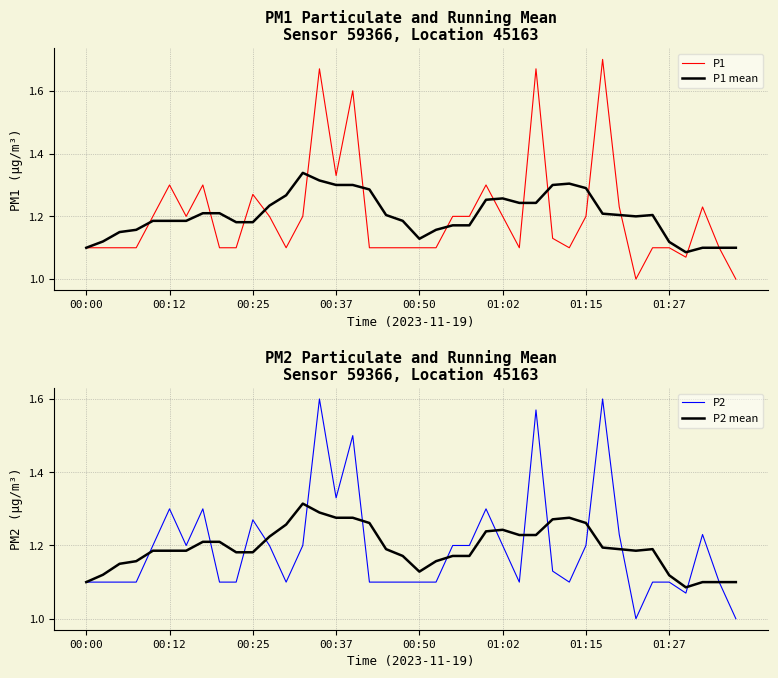

What value does the P2 series have at 22?

1.2